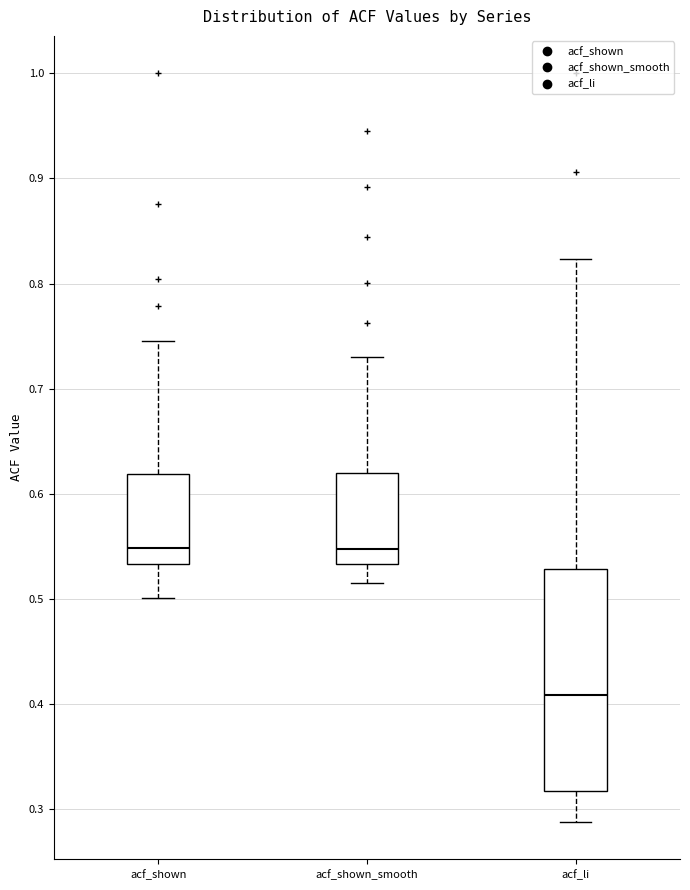

Which box is the tallest, from its lower edge to its upper edge?

acf_li